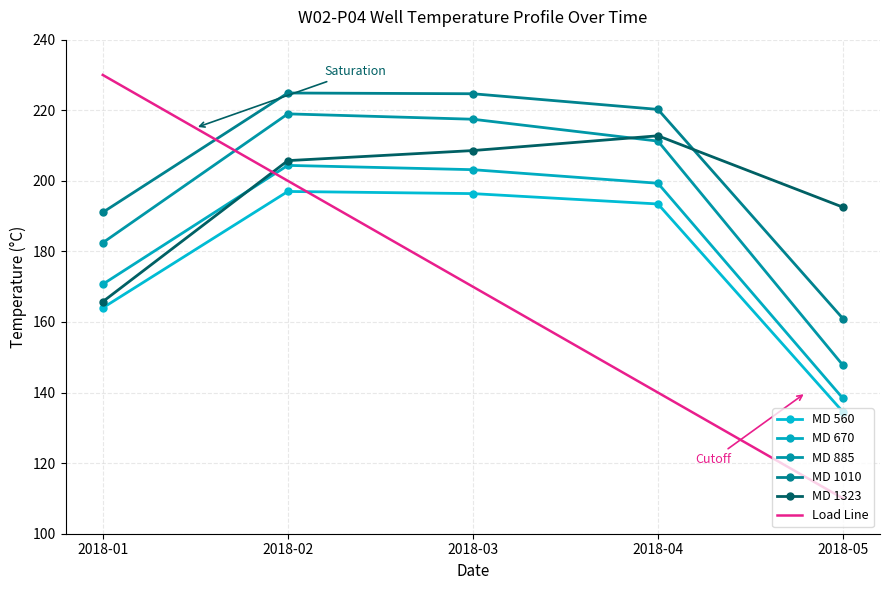

At how many categories does at least one series exceed 143?

5